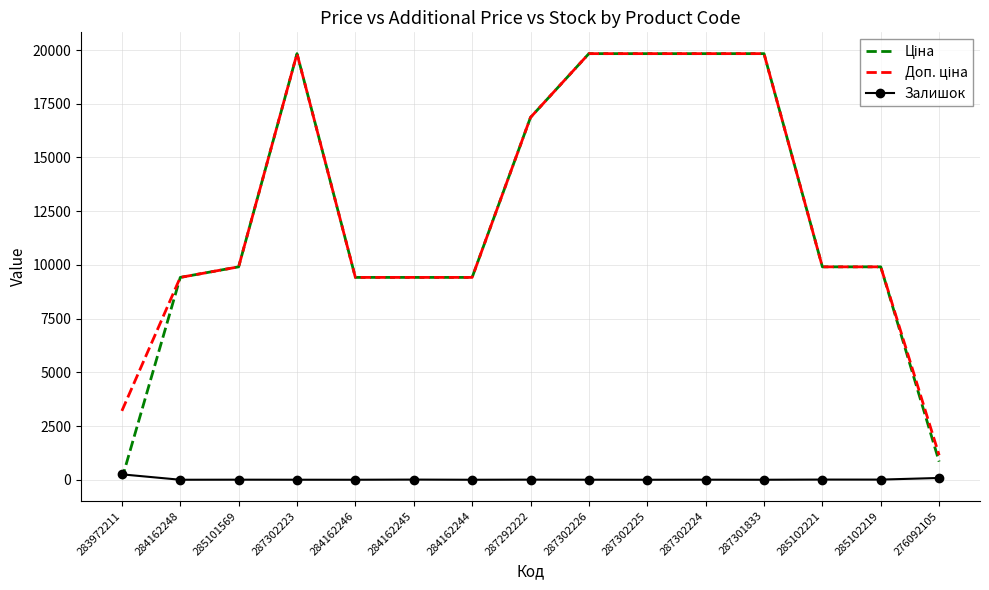

True or false: Залишок has a value of 5.0 at 287292222.

True